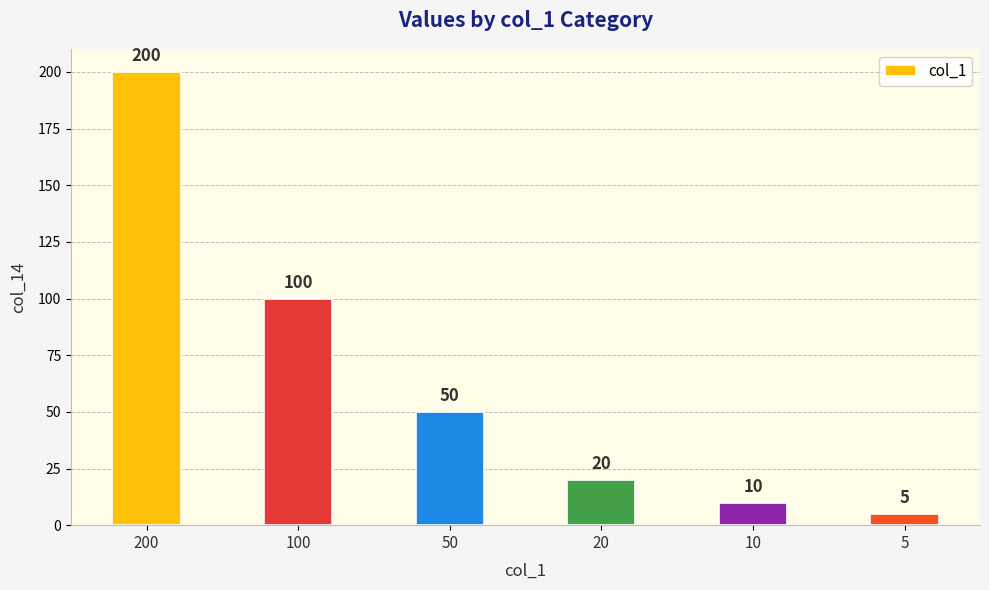

What is the difference between the maximum and minimum values?

195